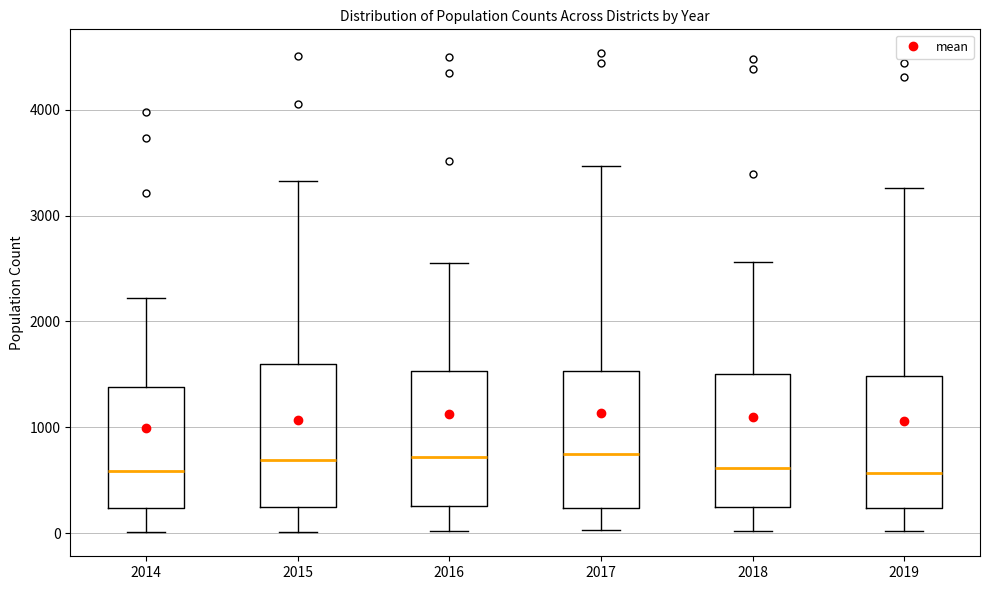

Reading left to right, transcribe this box plot: for each box, give where its median line is, the range the box spans, and where its two whiskers end, as read against the y-axis. The values are not printed on the chart, so give them approximately, as read against the axis.

2014: median 600, box 200 to 1400, whiskers 0 to 2200
2015: median 700, box 200 to 1600, whiskers 0 to 3300
2016: median 700, box 300 to 1500, whiskers 0 to 2600
2017: median 700, box 200 to 1500, whiskers 0 to 3500
2018: median 600, box 200 to 1500, whiskers 0 to 2600
2019: median 600, box 200 to 1500, whiskers 0 to 3300